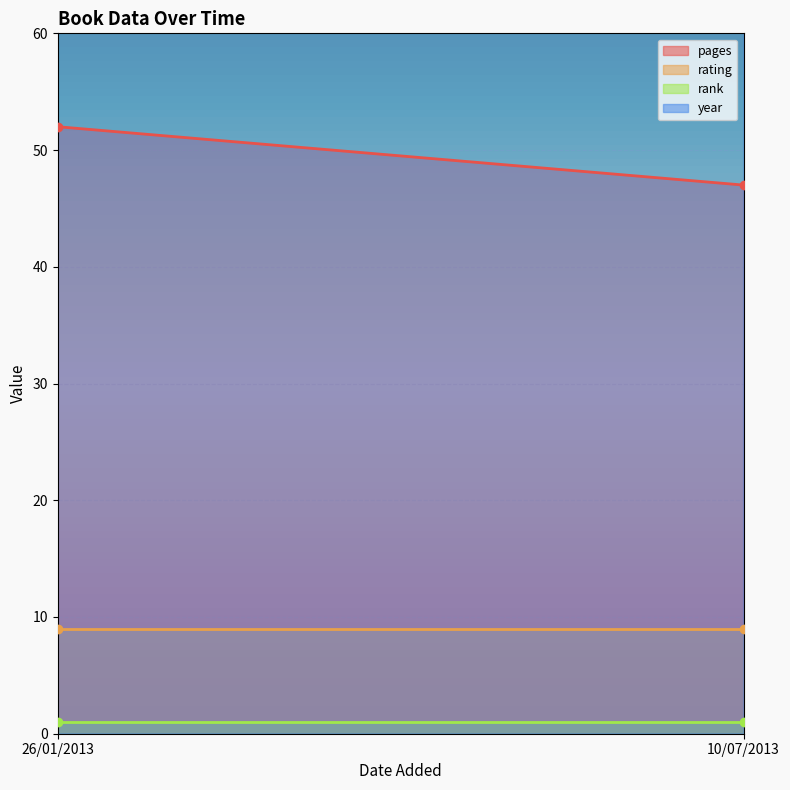

Rank the series by their maximum value, from highest to lowest.

year, pages, rating, rank